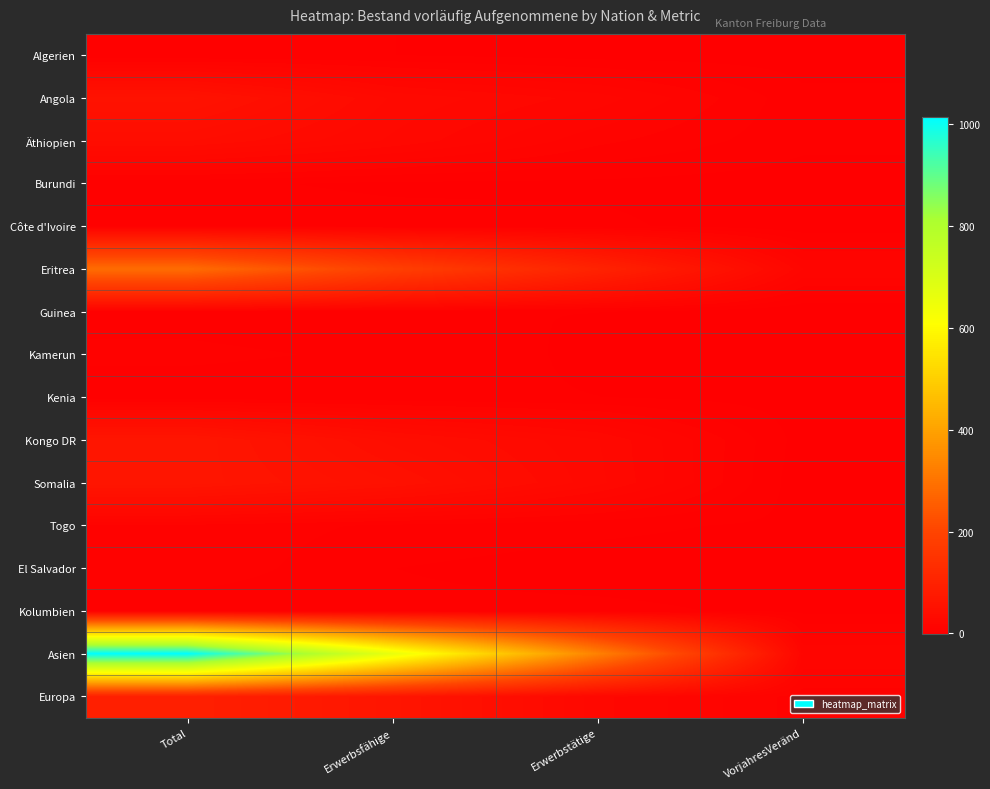

At Erwerbsfähige, list the series in order from smallest to largest.

Burundi, Algerien, Guinea, El Salvador, Kenia, Kolumbien, Côte d'Ivoire, Kamerun, Togo, Äthiopien, Angola, Kongo DR, Somalia, Europa, Eritrea, Asien